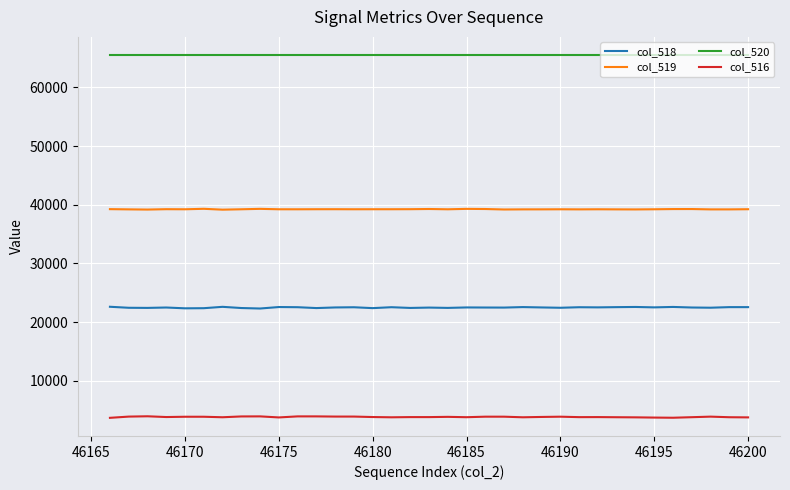

True or false: col_520 and col_518 intersect in this chart.

False